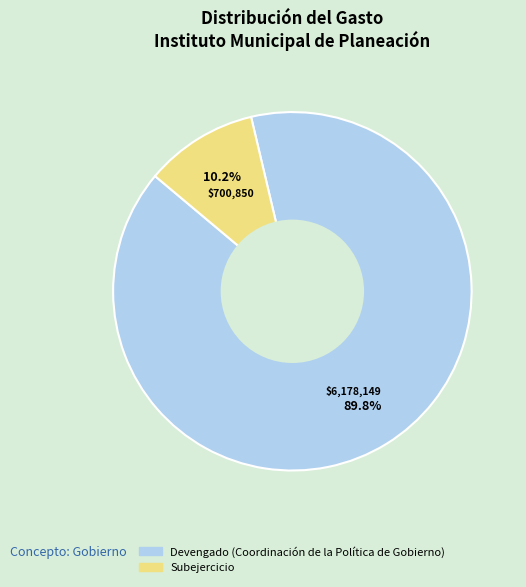

Between Subejercicio and Devengado (Coordinación de la Política de Gobierno), which is larger?

Devengado (Coordinación de la Política de Gobierno)